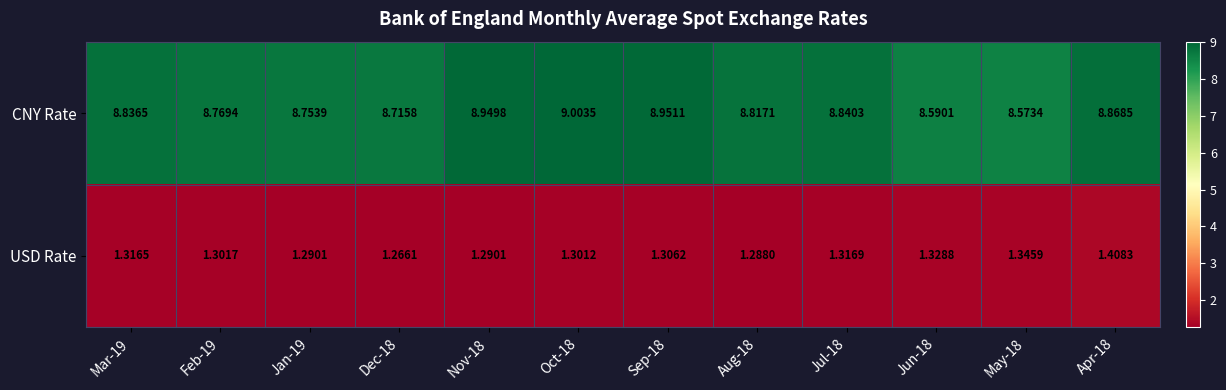

Between Dec-18 and Aug-18, which series saw the biggest shift?

CNY Rate